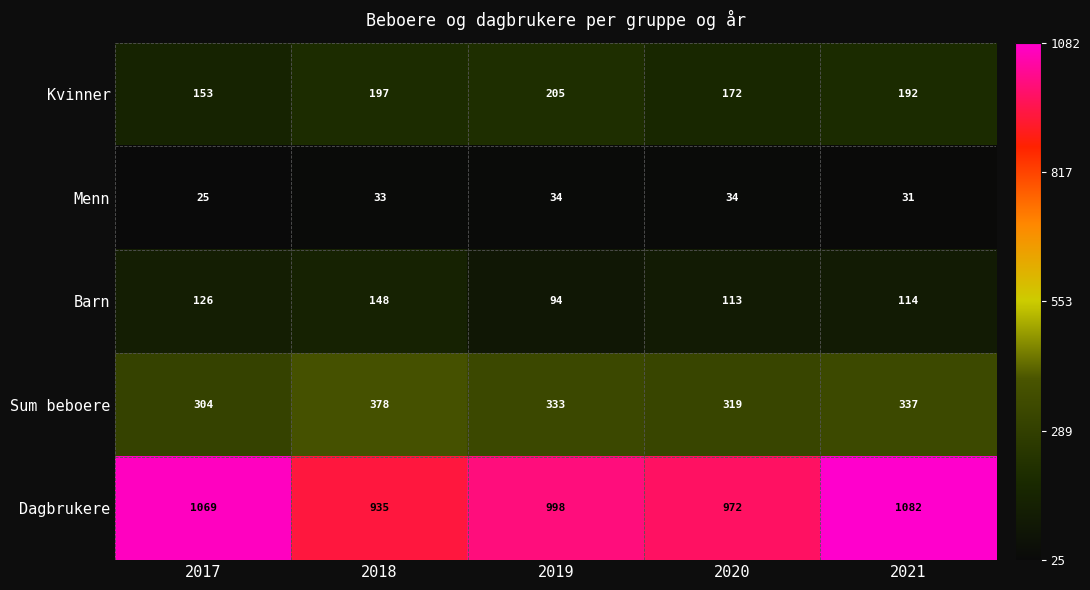

What is the difference between the maximum and second lowest values in the Menn series?

3